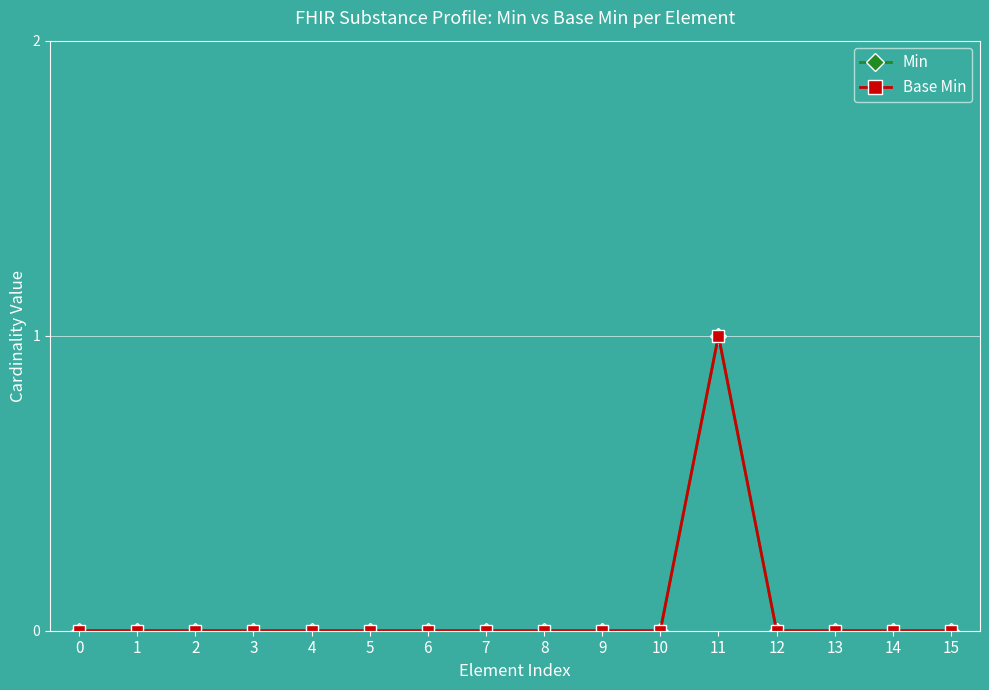

True or false: Min and Base Min cross at least once.

False